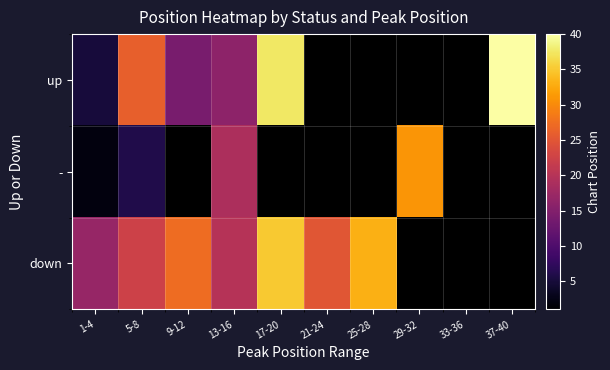

Read the - value at 5-8.

6.0